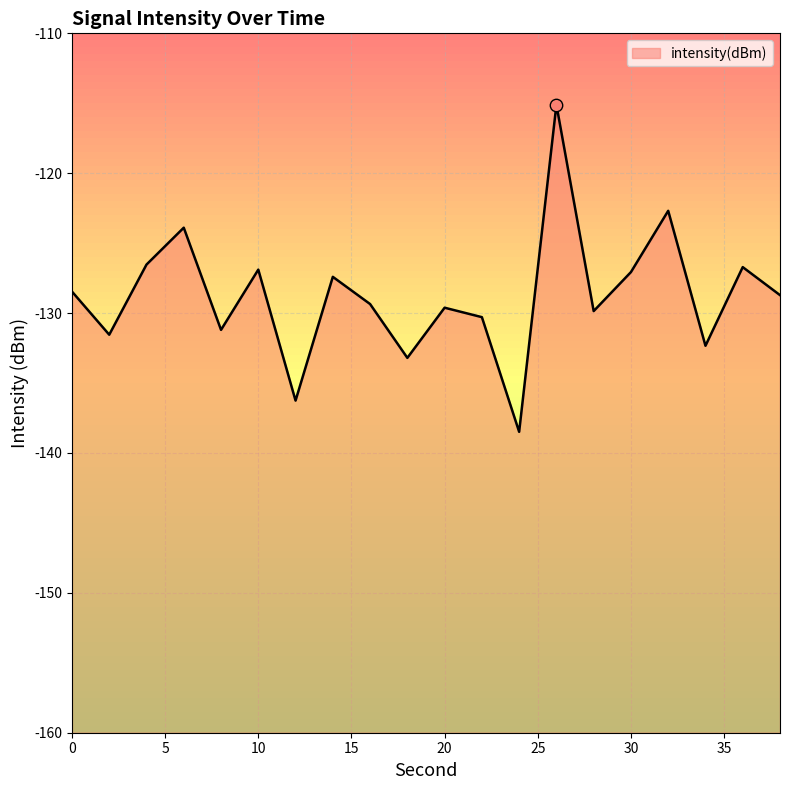

What is the change in value from 6 to 10?

-3.0